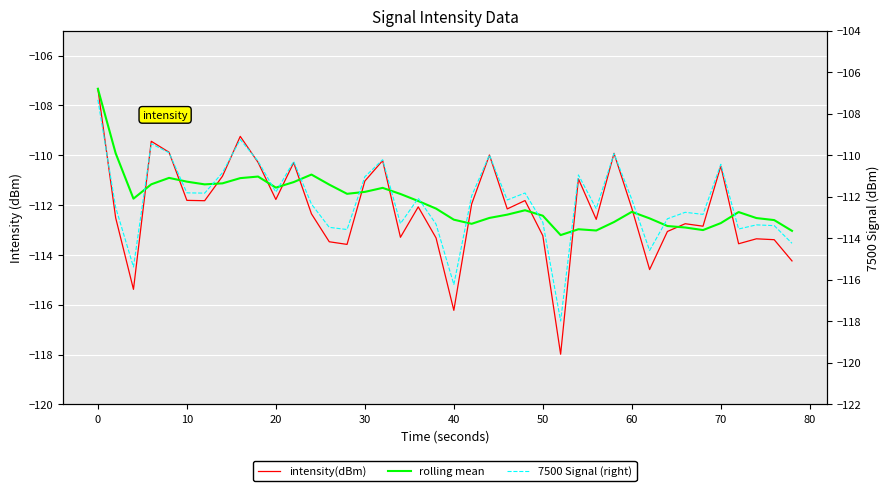

How many data points does each series have?

40